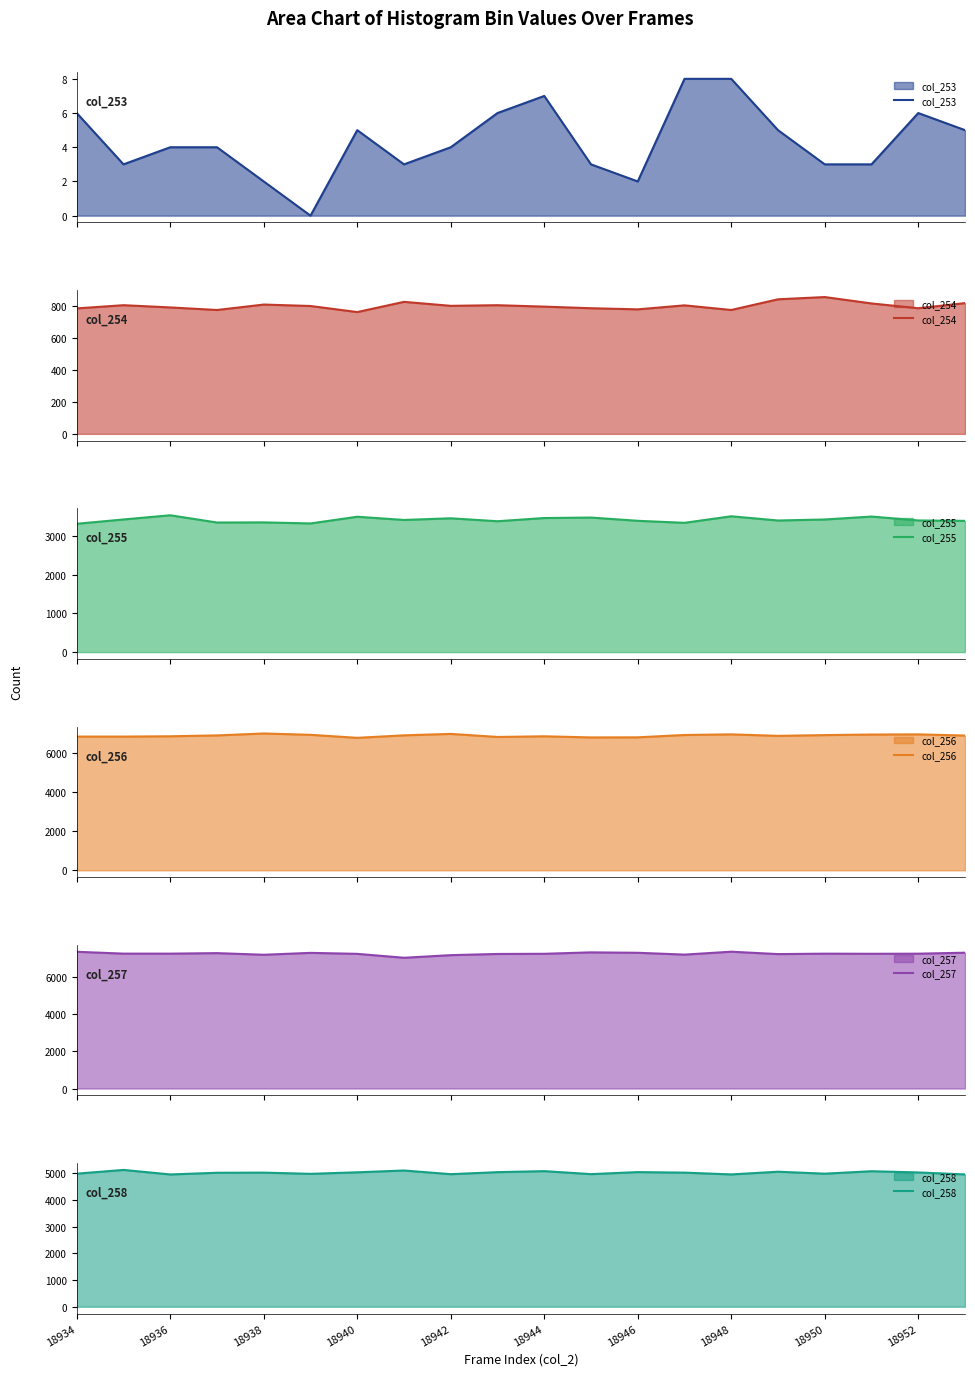

What are all the series names shown in the legend?

col_253, col_254, col_255, col_256, col_257, col_258